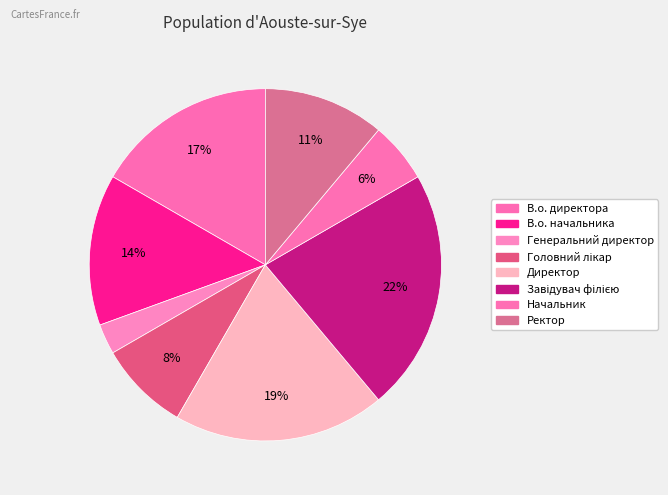

Approximately how many times larger is the value at Начальник compared to Ректор?

0.5